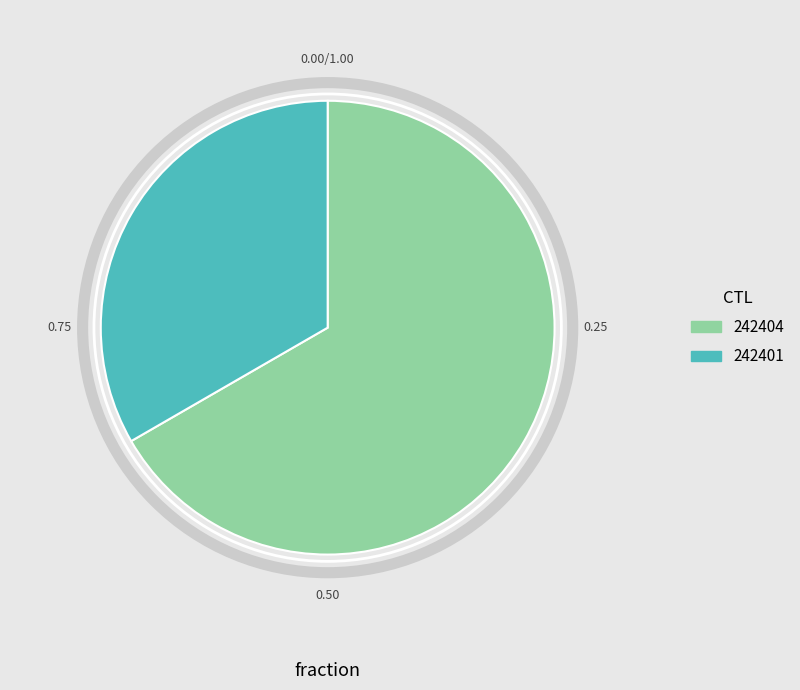

How many slices are in this pie chart?

2